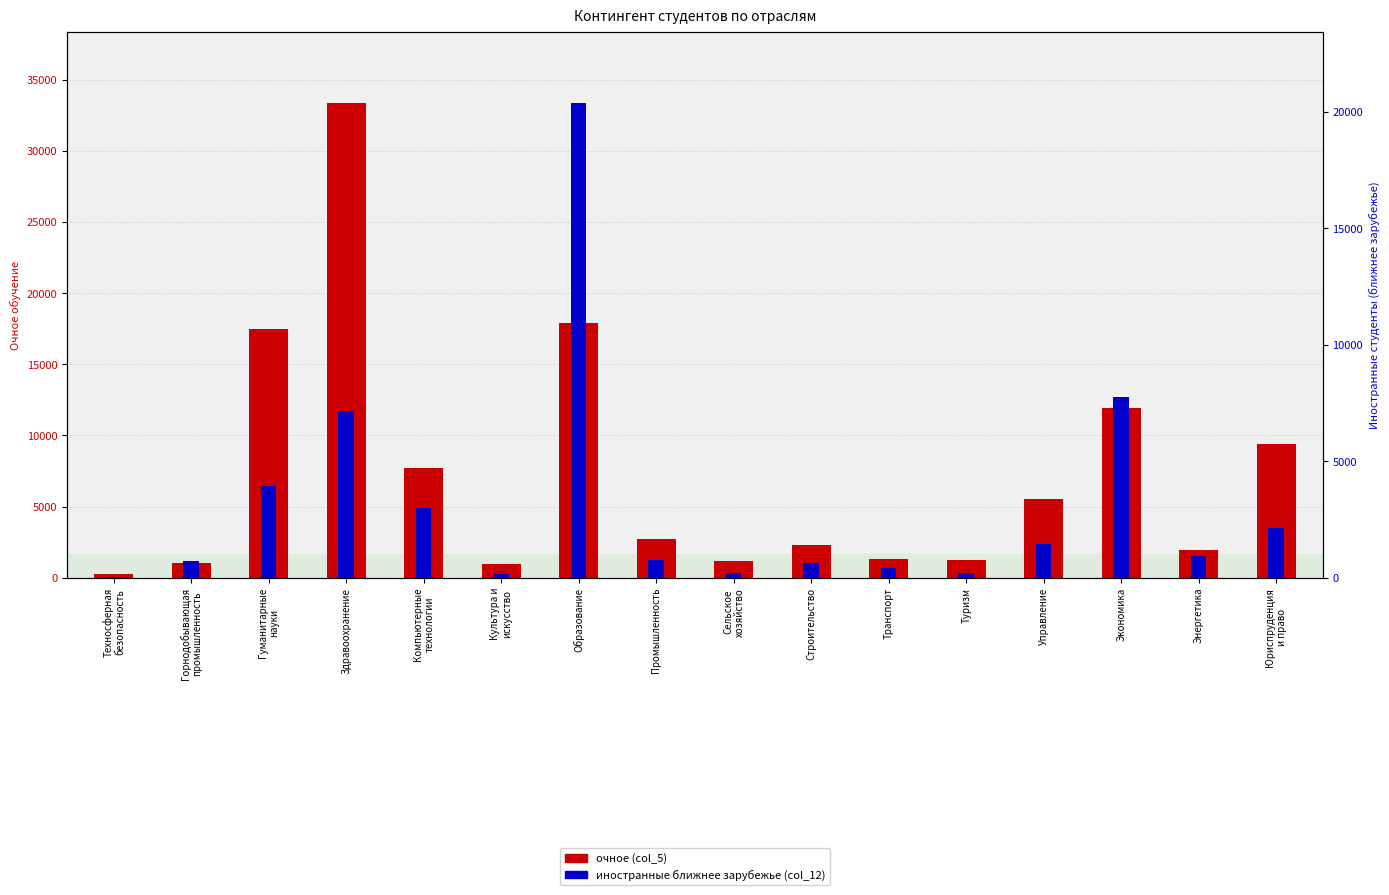

What is the minimum value shown in the chart?

11